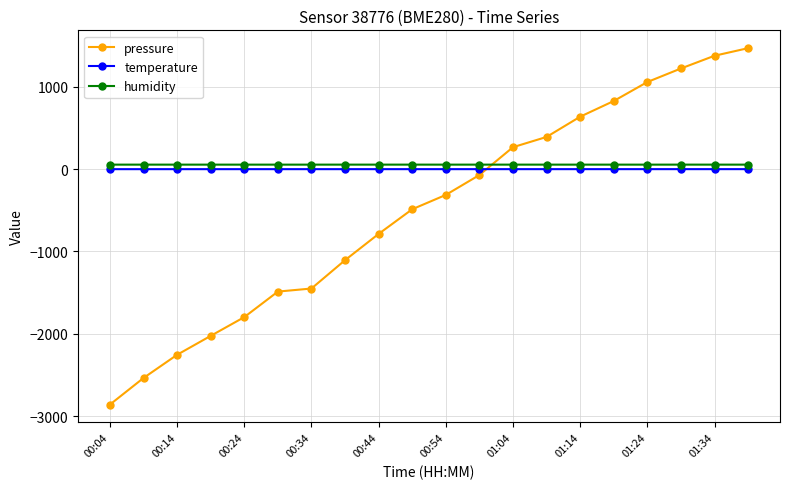

In humidity, how many points are lower than both neighbors (excluding endpoints)?

7